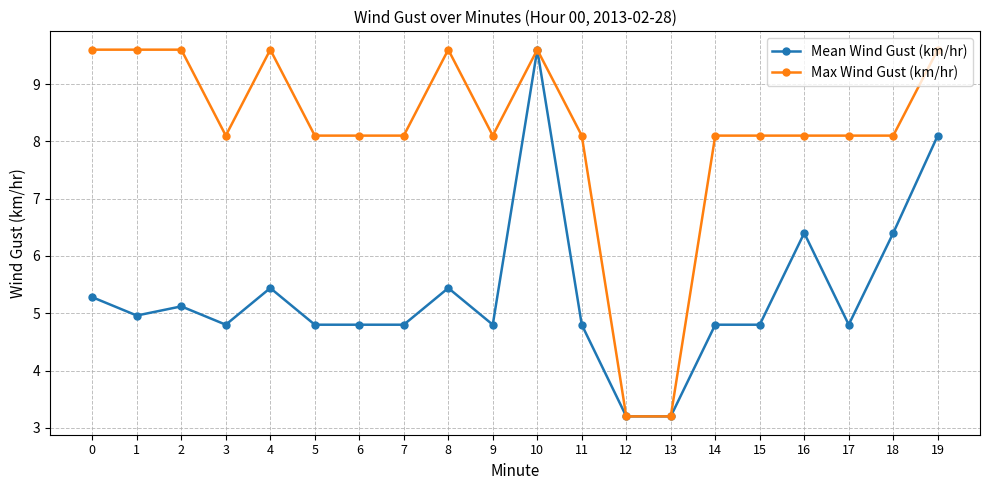

Reading left to right, extract all data points from this chart.

Mean Wind Gust (km/hr): 5.3	5.0	5.1	4.8	5.4	4.8	4.8	4.8	5.4	4.8	9.6	4.8	3.2	3.2	4.8	4.8	6.4	4.8	6.4	8.1
Max Wind Gust (km/hr): 9.6	9.6	9.6	8.1	9.6	8.1	8.1	8.1	9.6	8.1	9.6	8.1	3.2	3.2	8.1	8.1	8.1	8.1	8.1	9.6